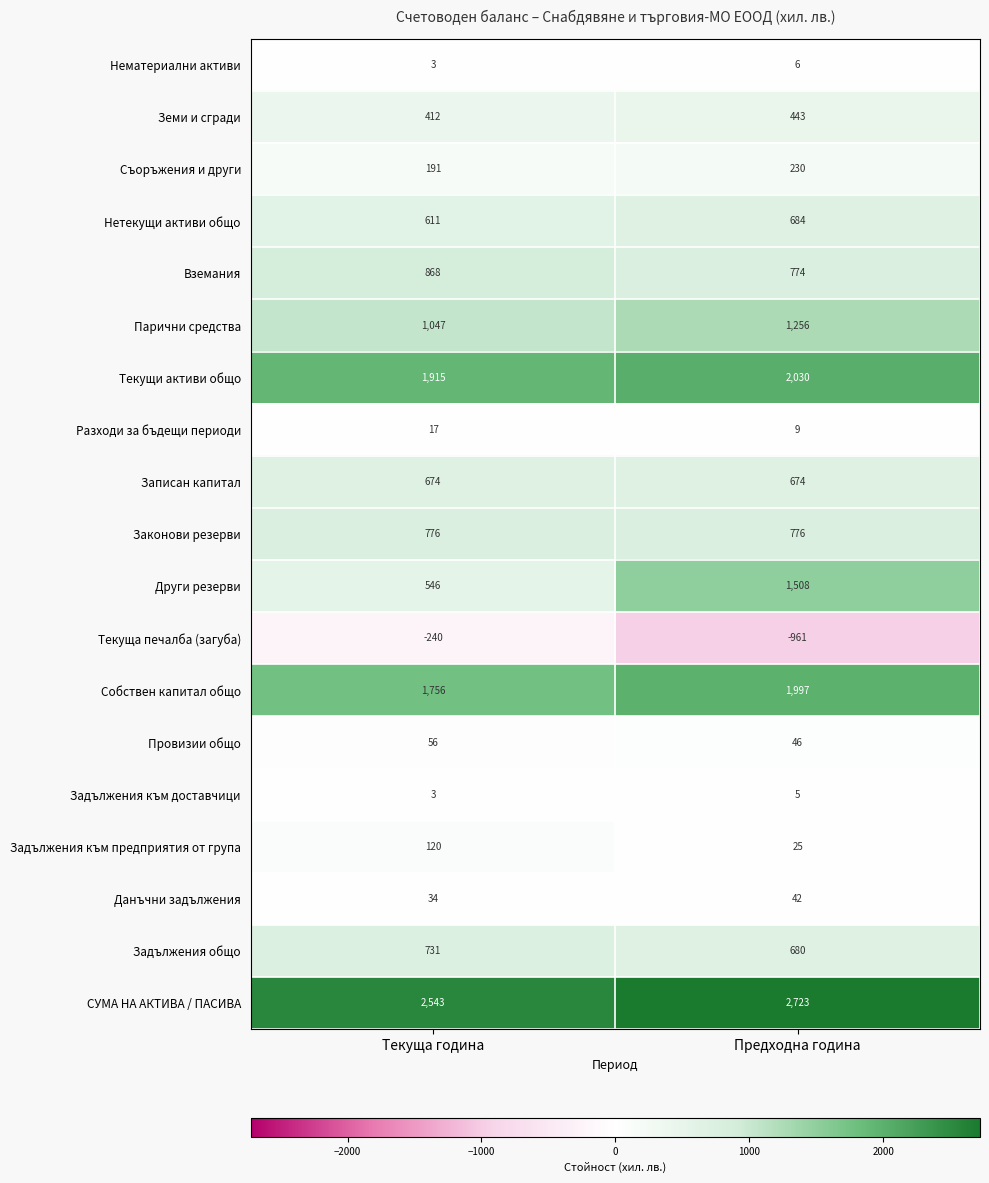

Which series has the largest range (max minus min)?

Други резерви